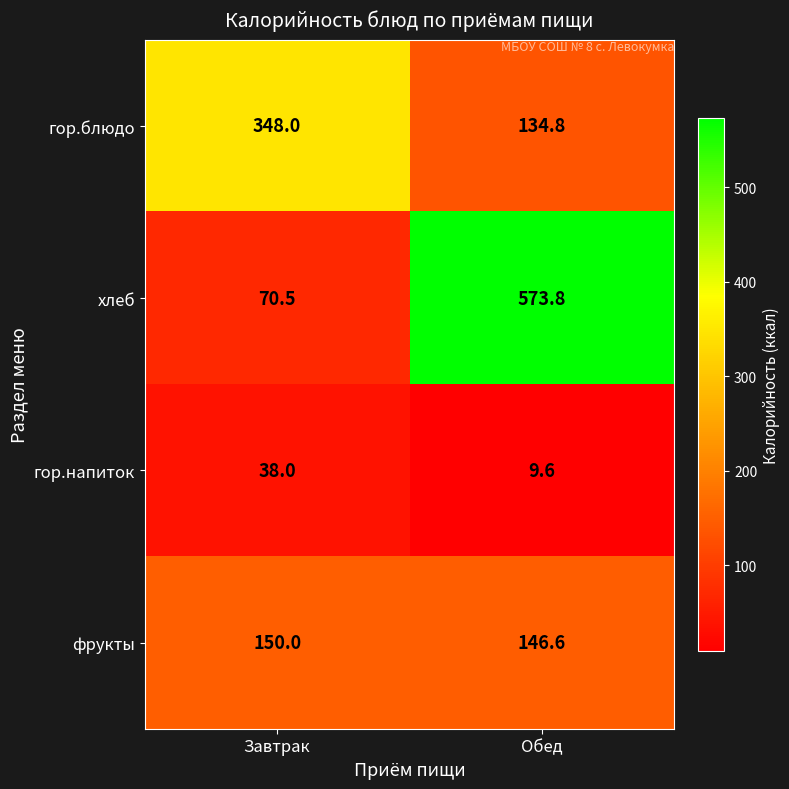

What is the average value of the фрукты series?

148.3